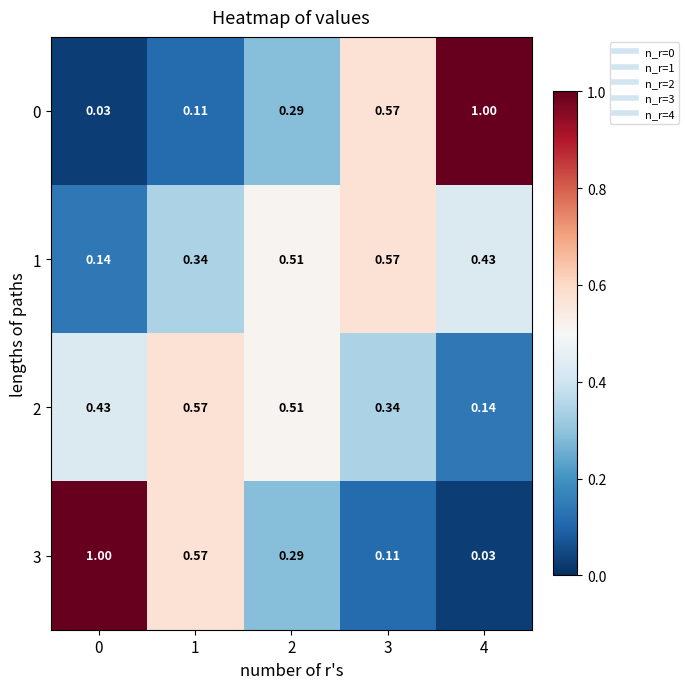

Is the value of 0 at 0 greater than the value of 3 at 0?

No